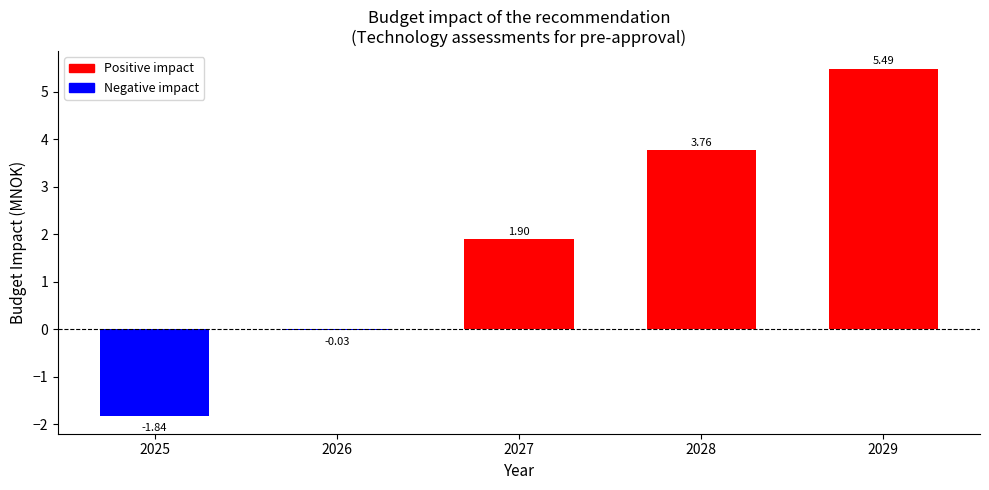

List the labels in order of value, smallest first.

2025, 2026, 2027, 2028, 2029